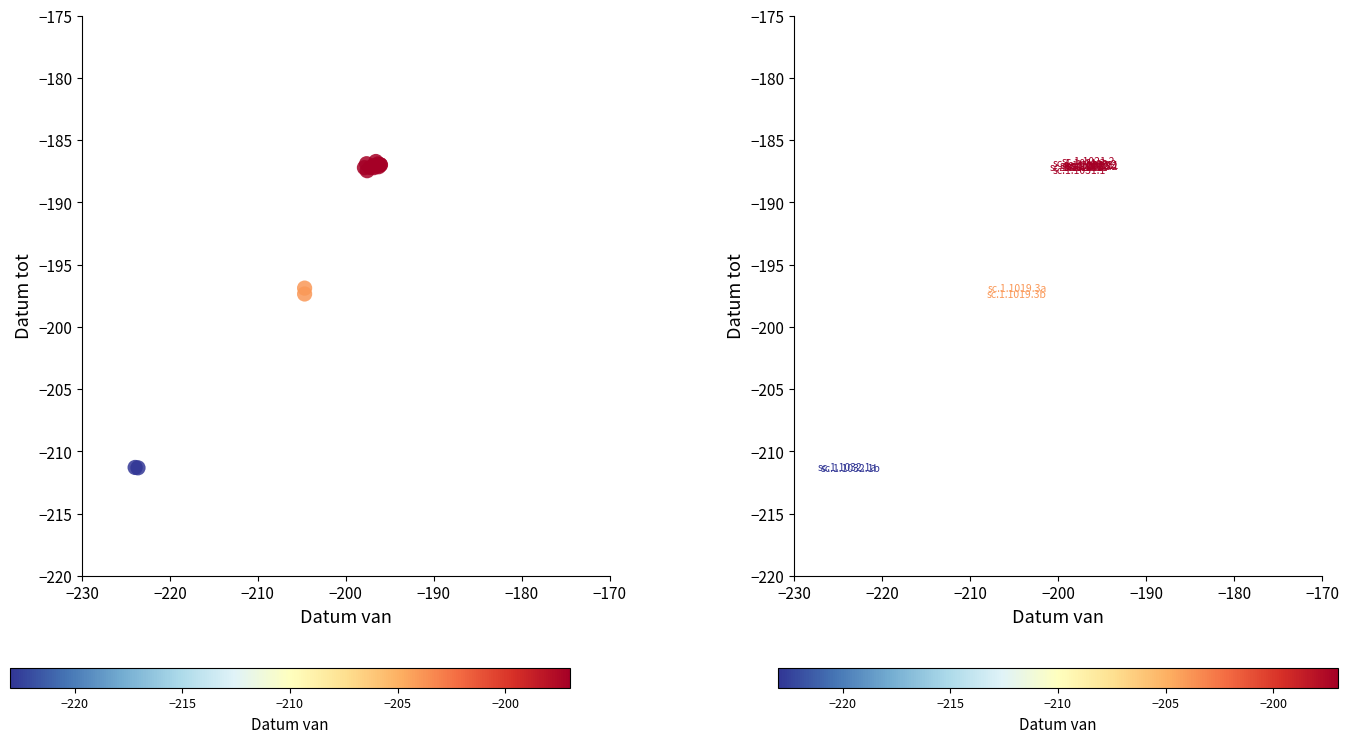

What Y value in the scatter plot is closest to -199?

-197.4